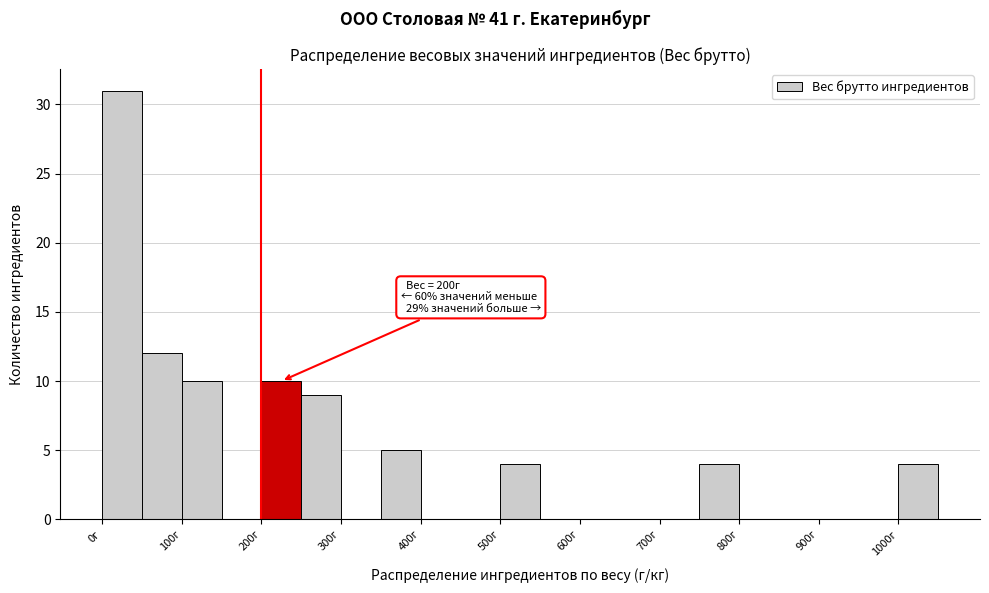

Over which range of the x-axis is the bar tallest?

0 to 50